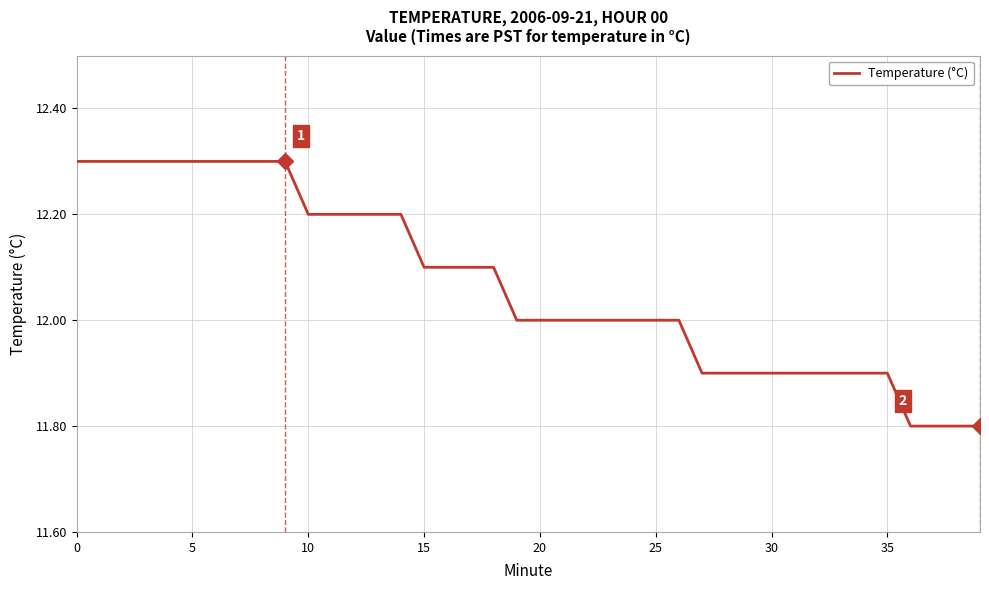

What is the greatest value displayed?

12.3